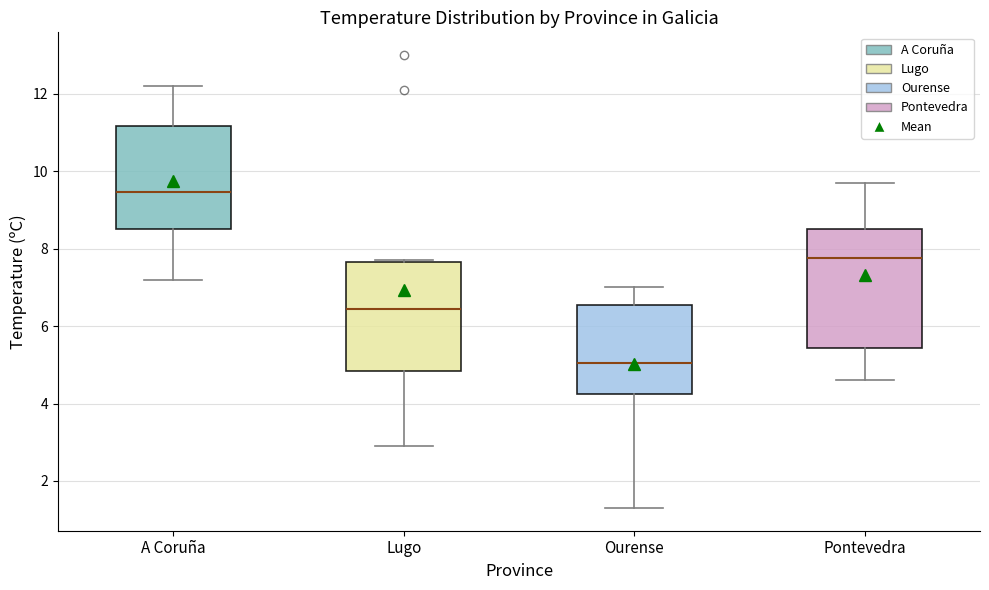

Which box is the tallest, from its lower edge to its upper edge?

Pontevedra